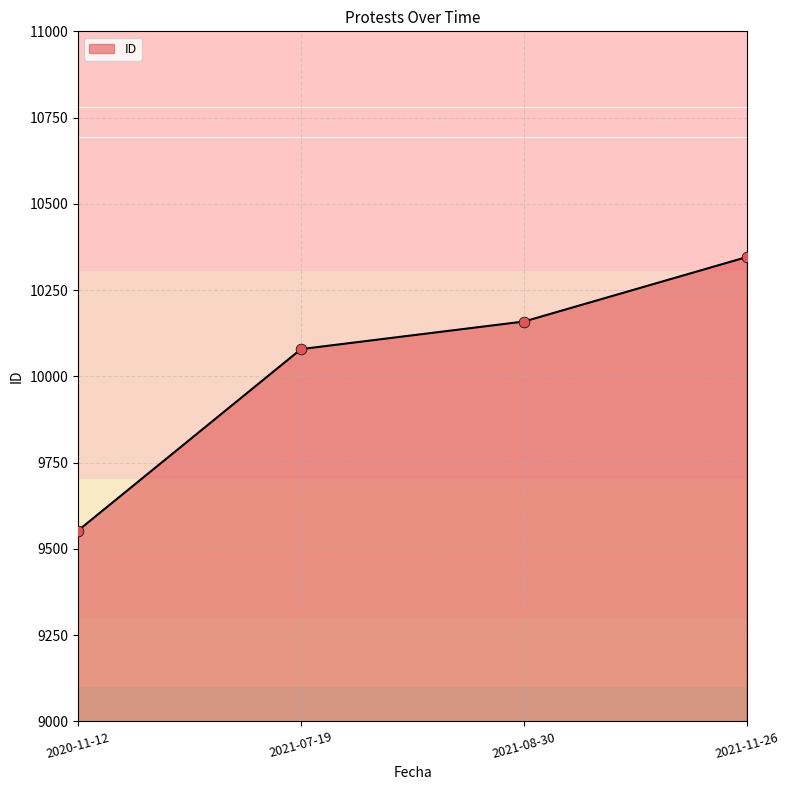

What is the change in value from 2021-08-30 to 2021-11-26?

+187